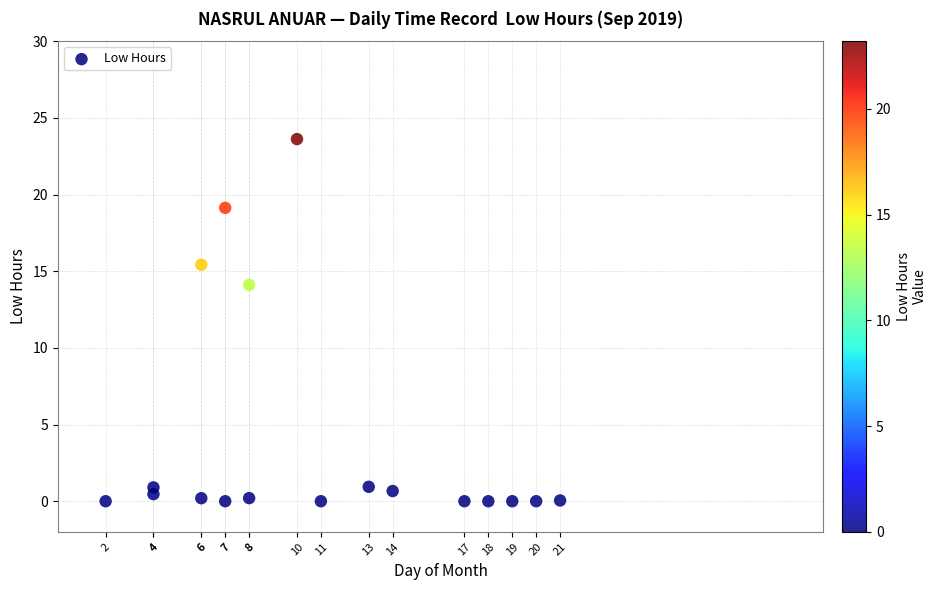

What is the range of Y values (max minus min)?

23.6